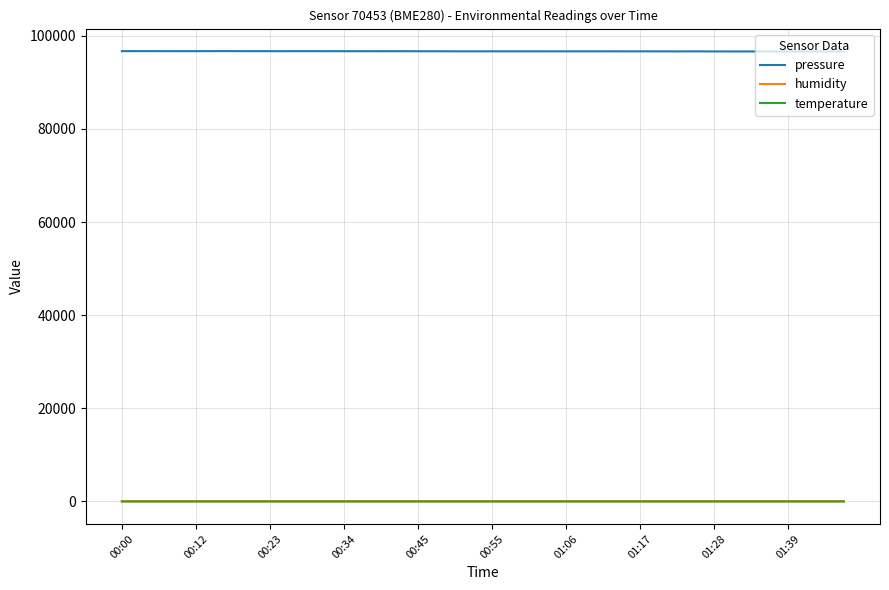

True or false: pressure and humidity cross at least once.

False